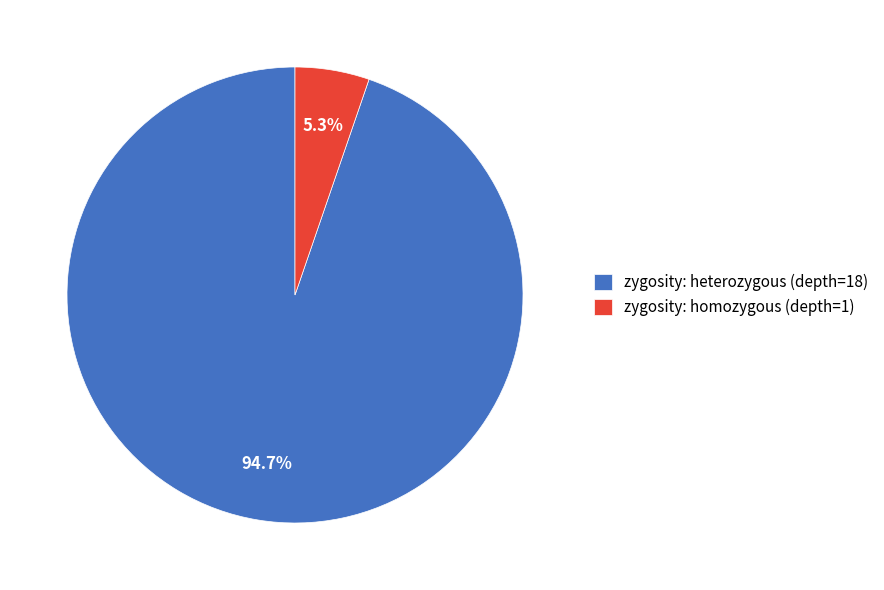

Is there a majority slice in this chart?

Yes